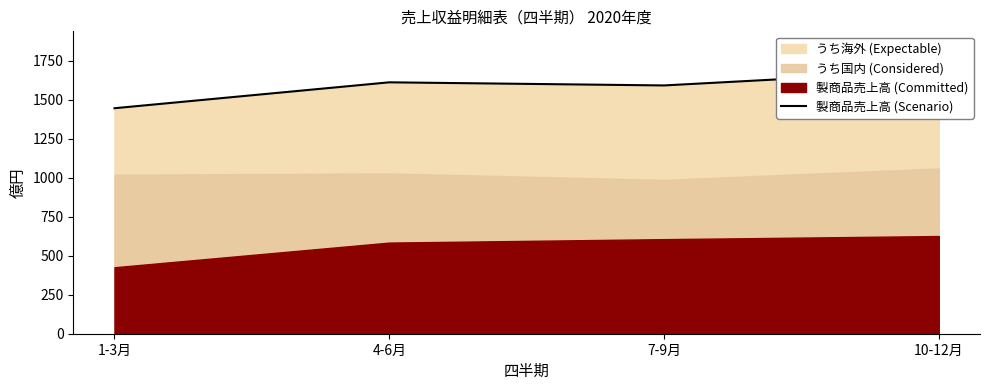

Reading left to right, what are all the values shown in this chart?

1445	1611	1591	1685